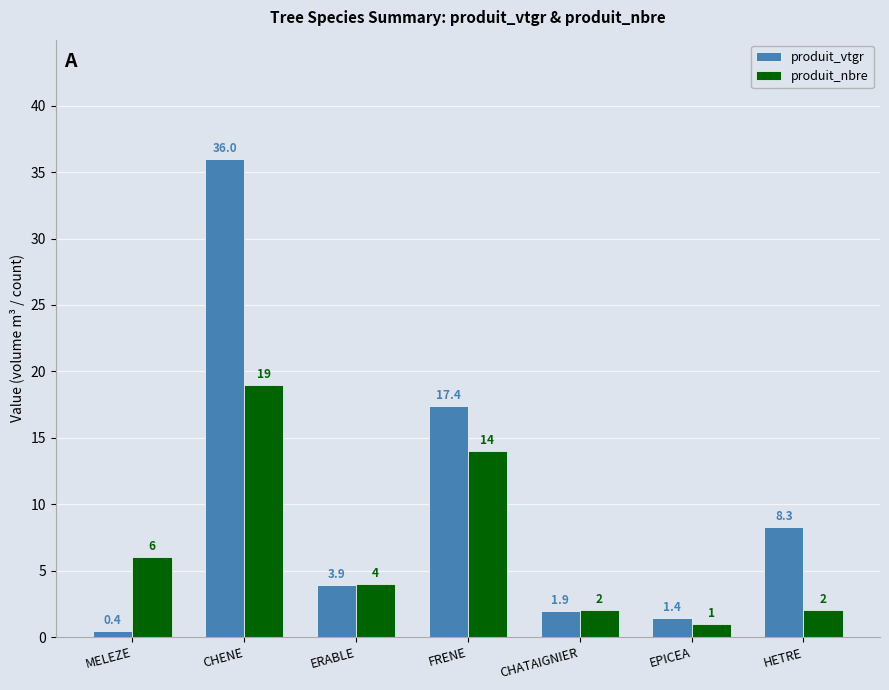

Does the chart contain stacked bars?

No